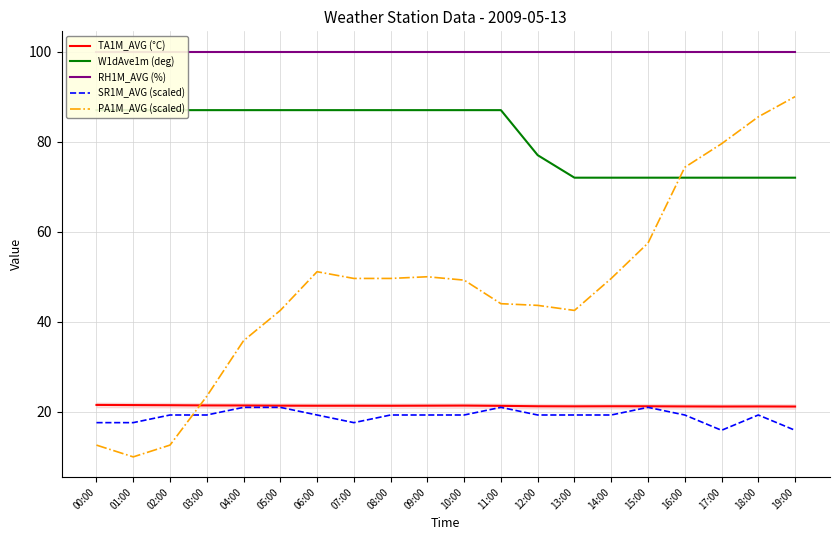

What is the label of the 5th point from the right?

15:00